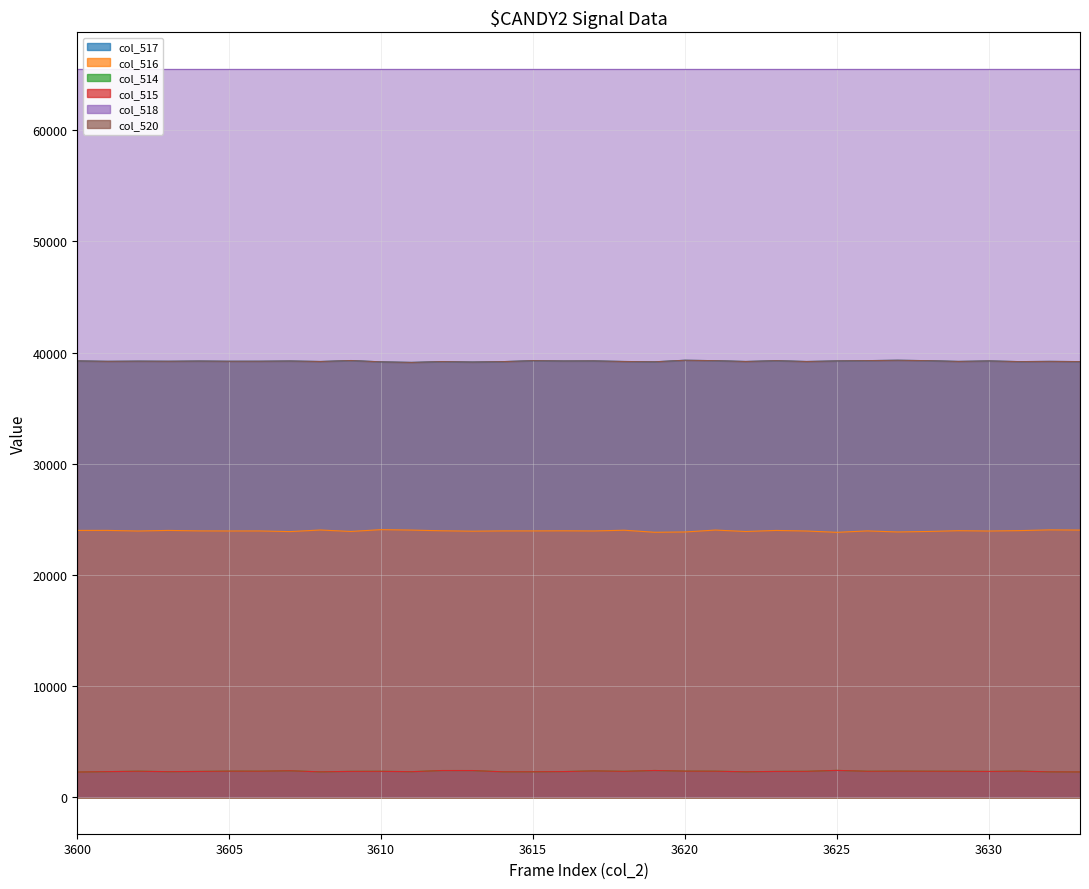

How many values in the col_514 series exceed 2339?

16